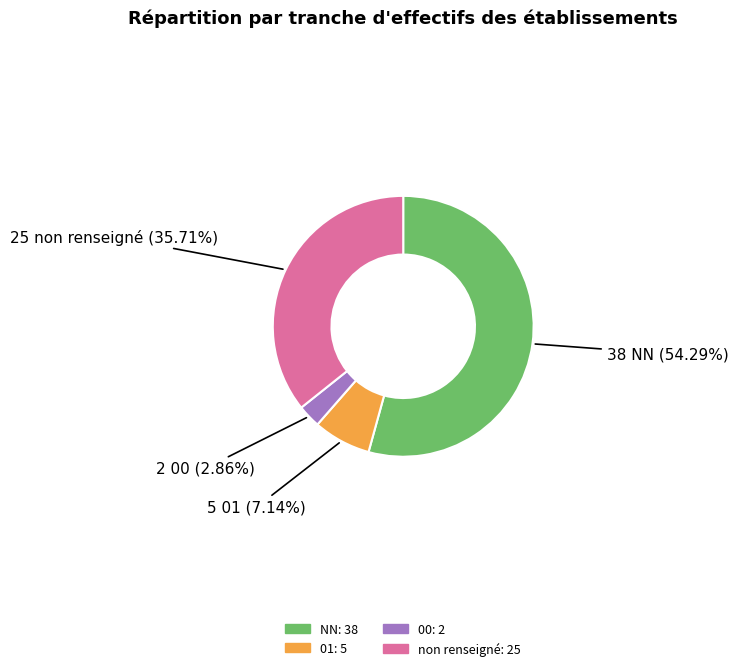

Is there any slice that represents more than half of the pie?

Yes